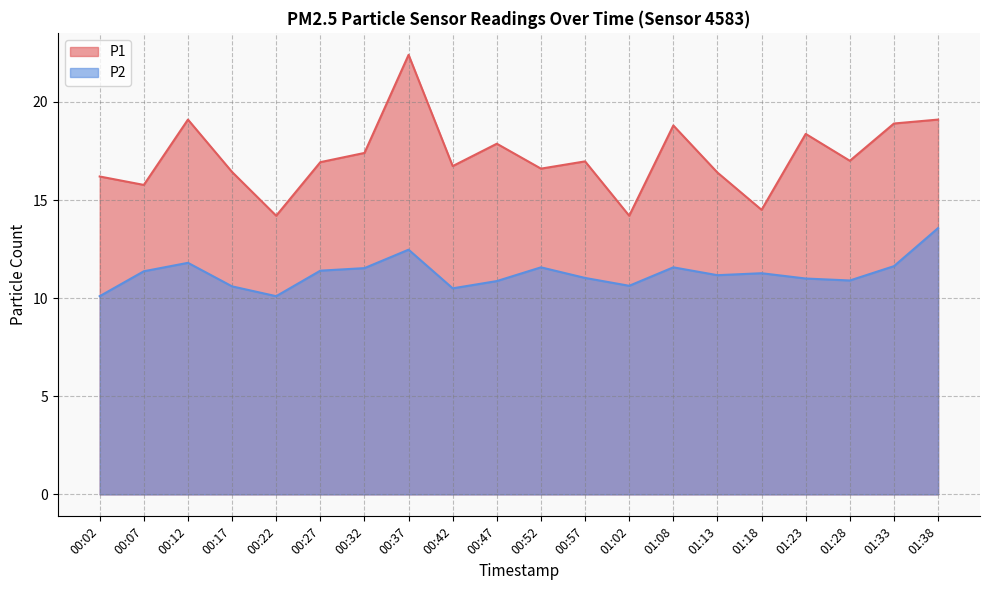

Where is the first local maximum for P2?

00:12